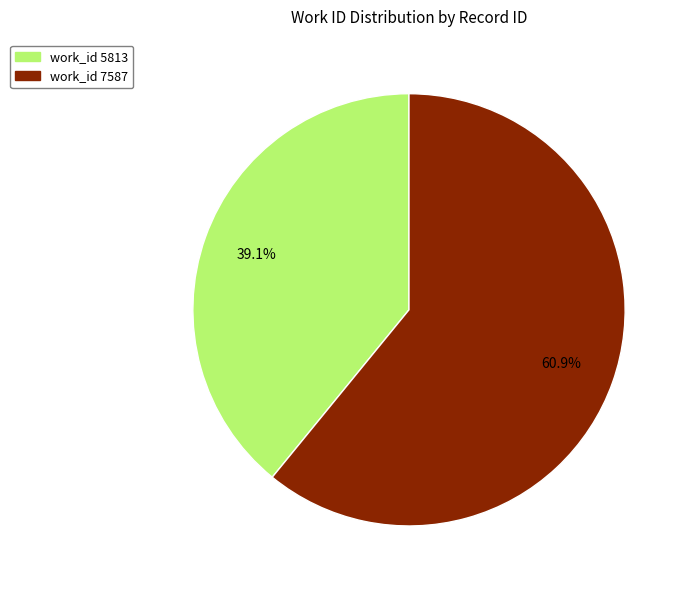

Is there any slice that represents more than half of the pie?

Yes